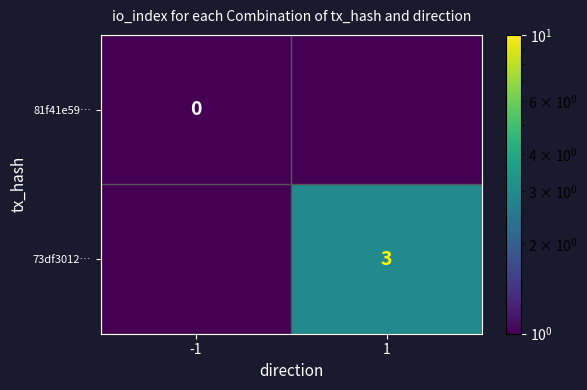

The value of 73df3012… at 1 is 3.0. True or false?

True